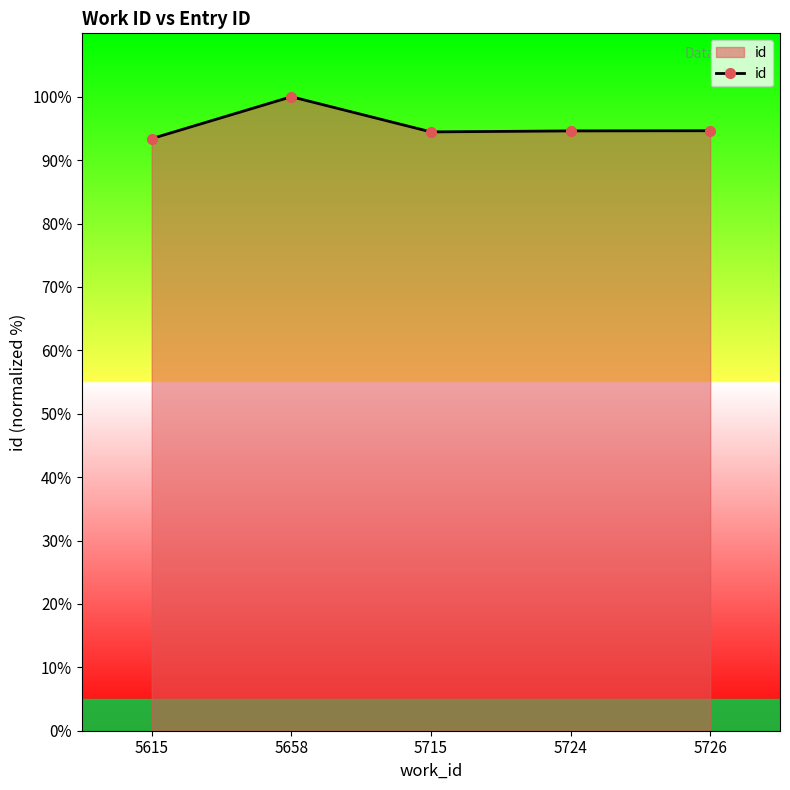

What is the sum of all values?

477.1